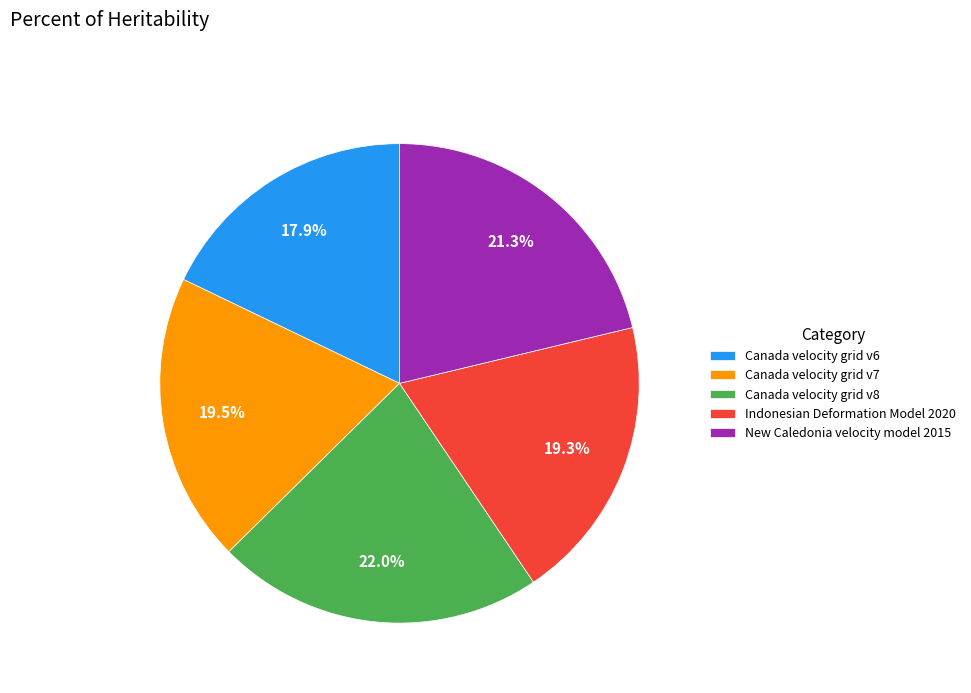

Combined, do Canada velocity grid v8 and New Caledonia velocity model 2015 account for over 50%?

No